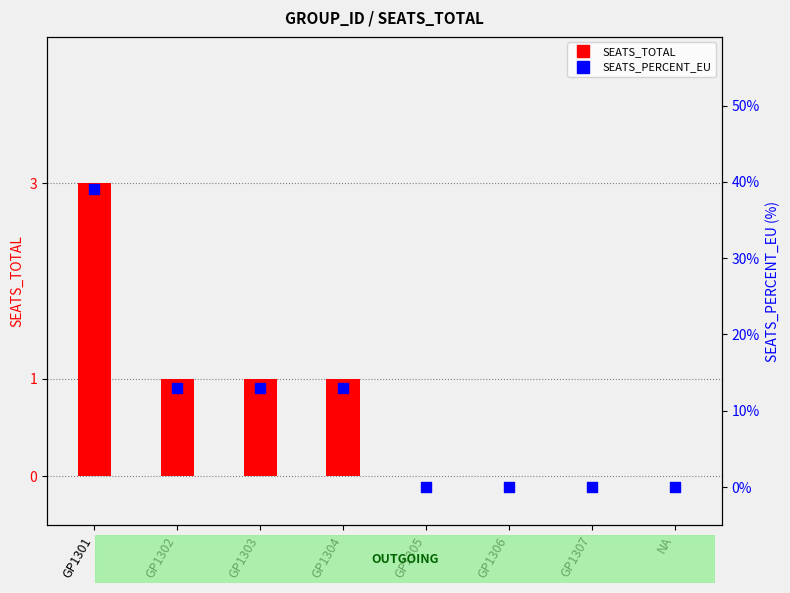

Which series has the widest spread of Y values?

SEATS_TOTAL